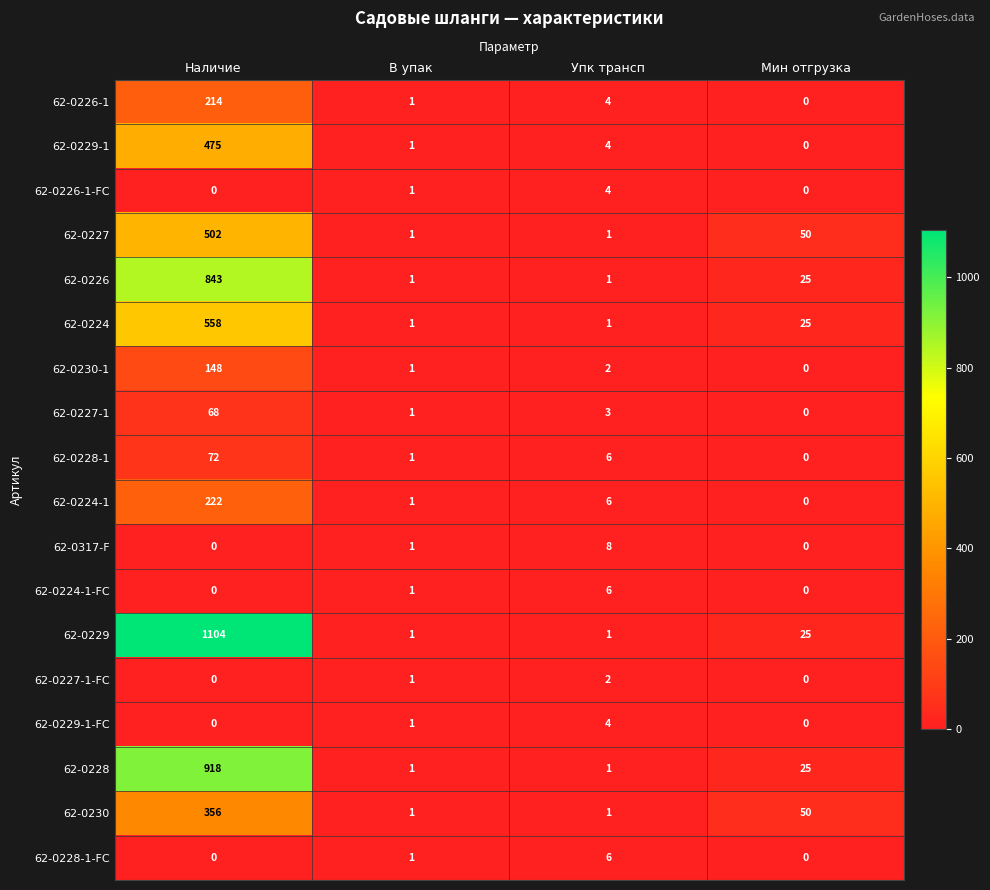

What is the total value across all series at Мин отгрузка?

200